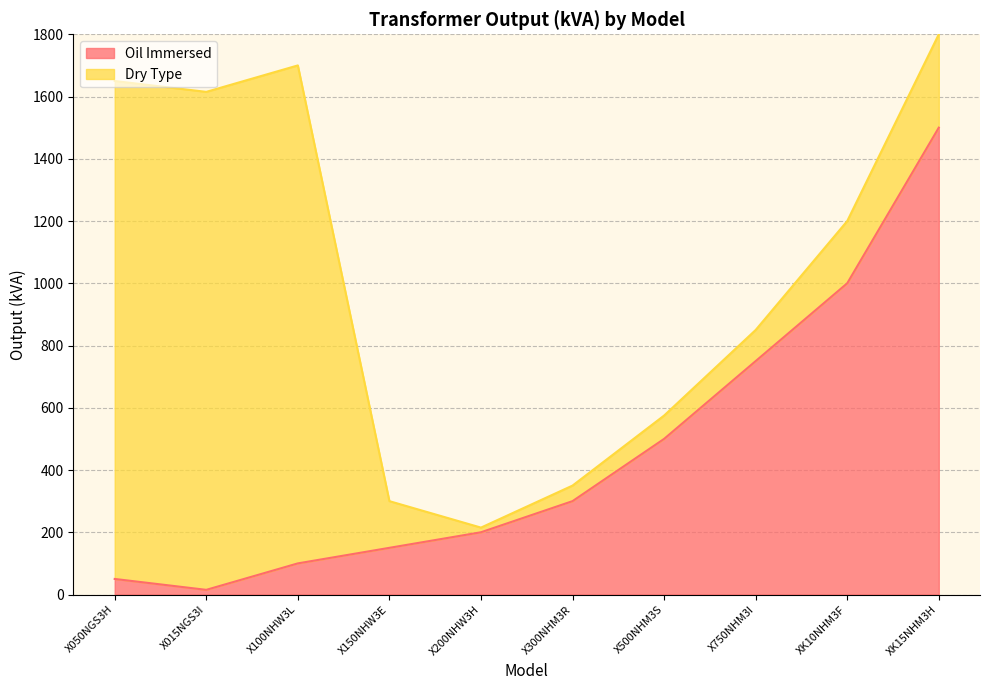

At which category is the sum across all series the highest?

XK15NHM3H